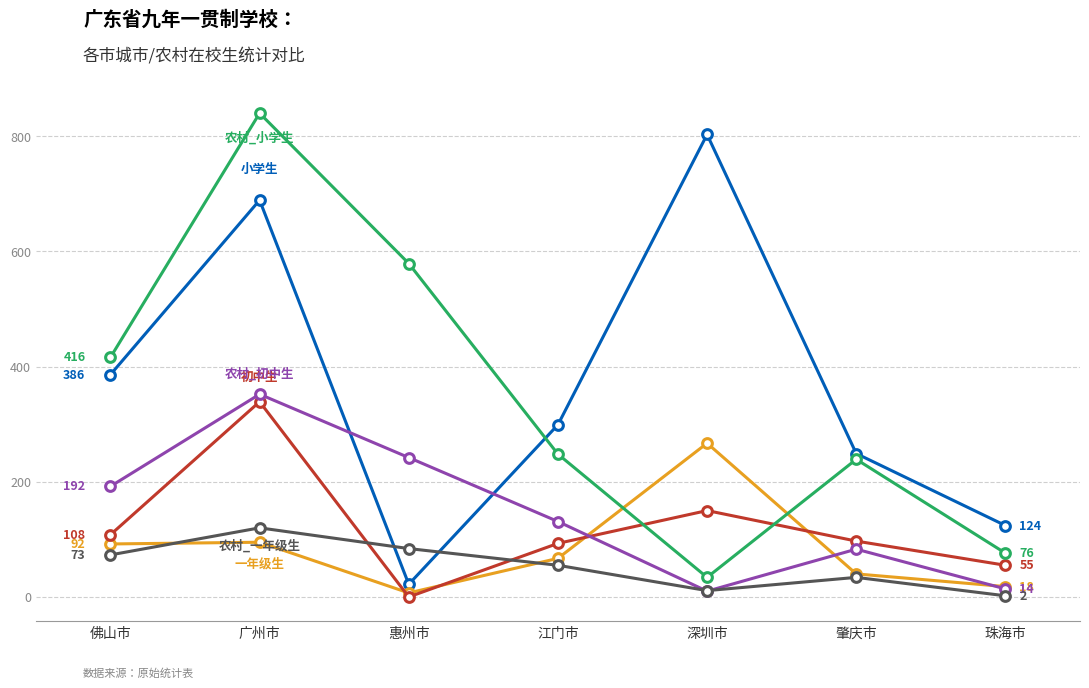

At which category does the chart reach its peak across all series?

广州市